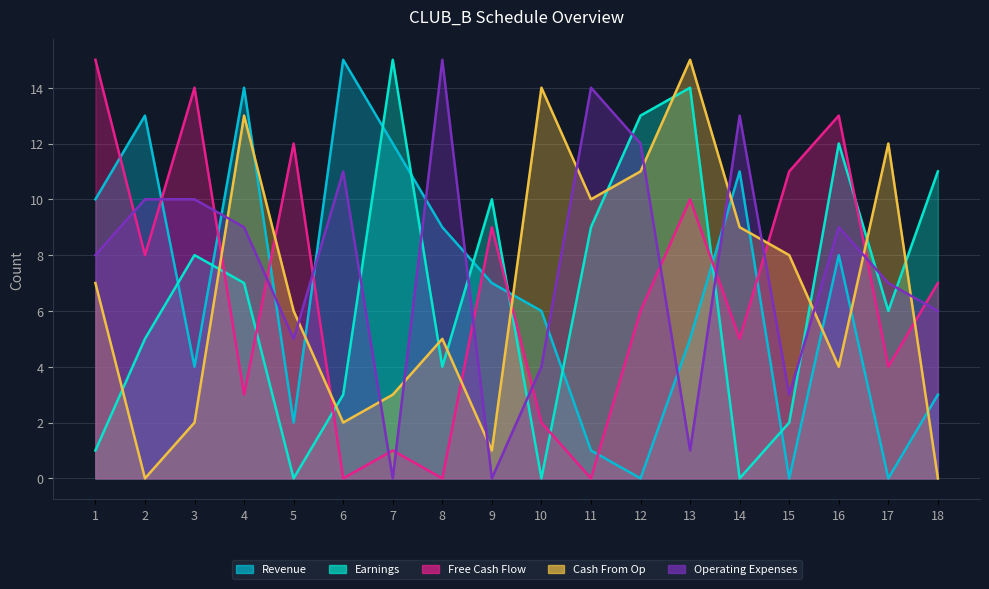

Which series has the widest spread of values?

Revenue